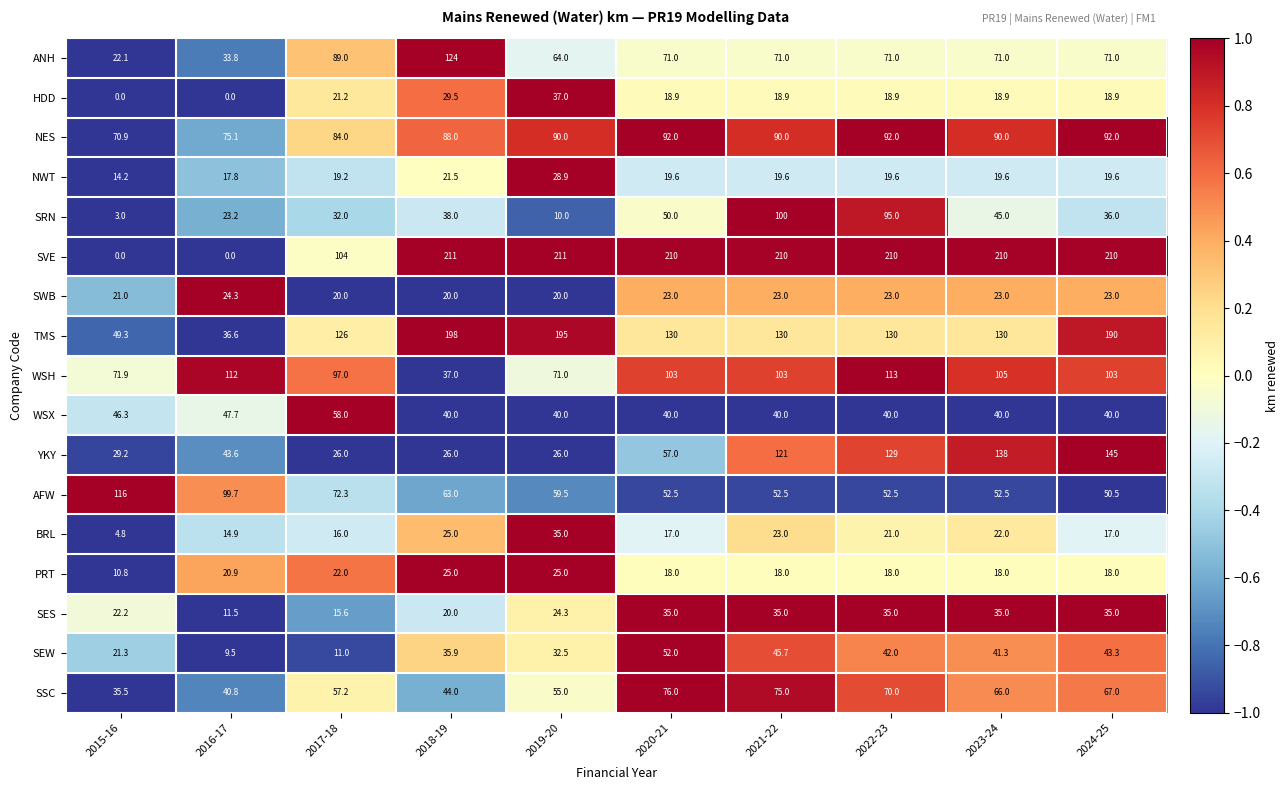

Is it true that AFW equals 93.9 at 2018-19?

False